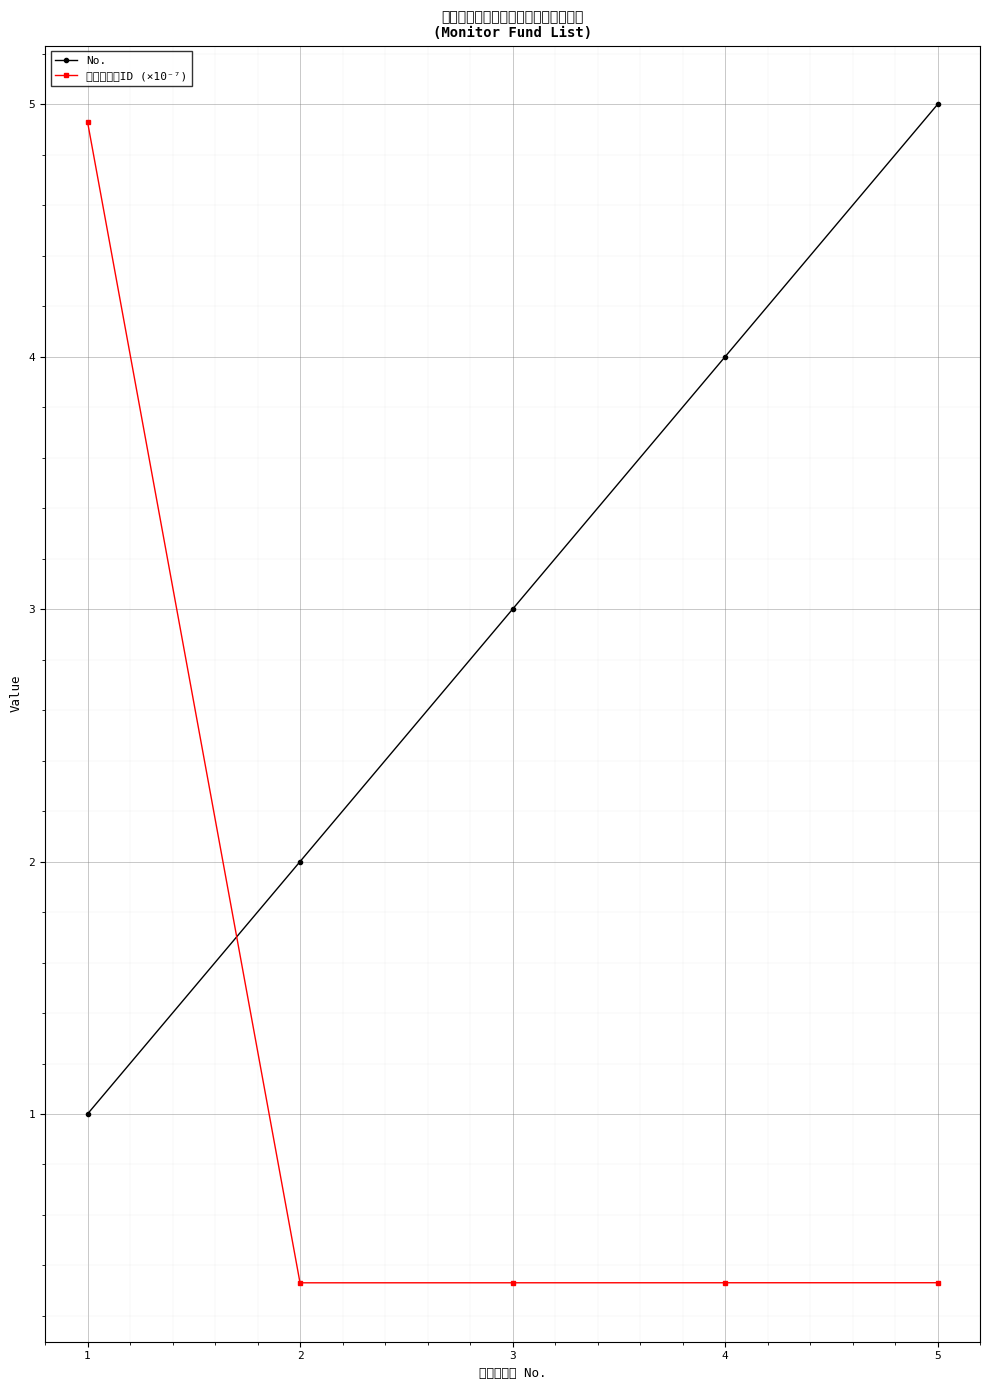

Count the number of categories in the chart.

5